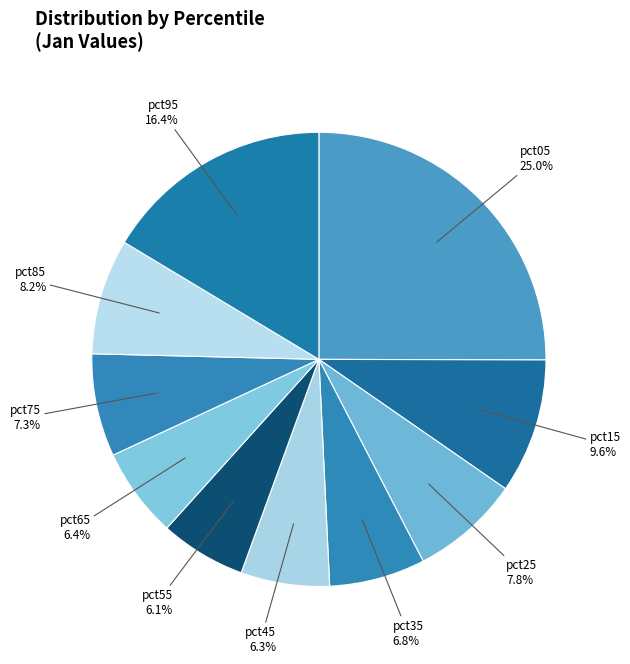

Does pct25 account for over 50% of the chart?

No